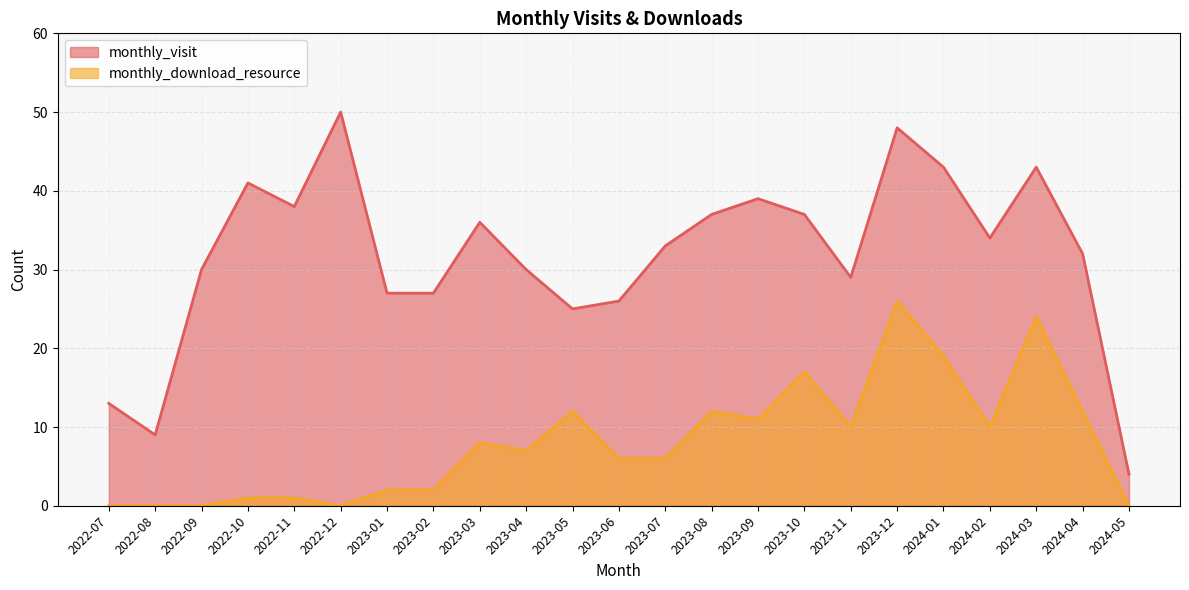

True or false: monthly_download_resource and monthly_visit intersect in this chart.

False